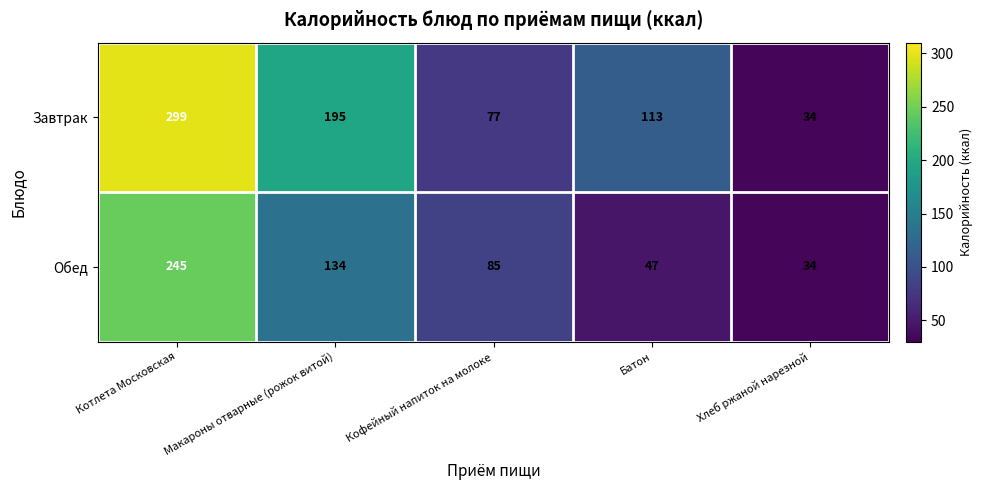

Is it true that Завтрак equals 22 at Хлеб ржаной нарезной?

False